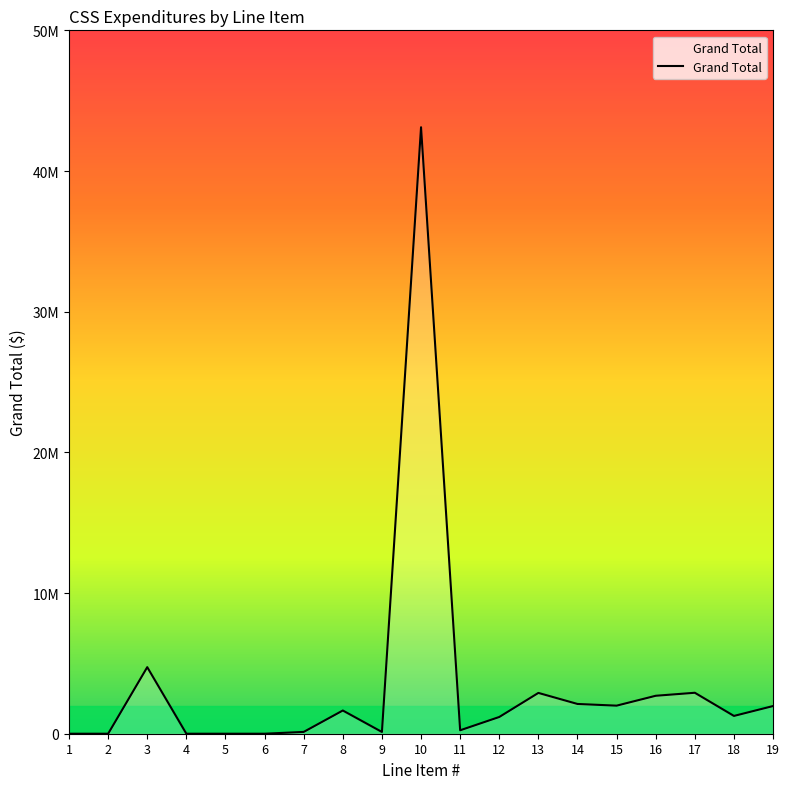

Where is the data nearest to the value 21555662?

3